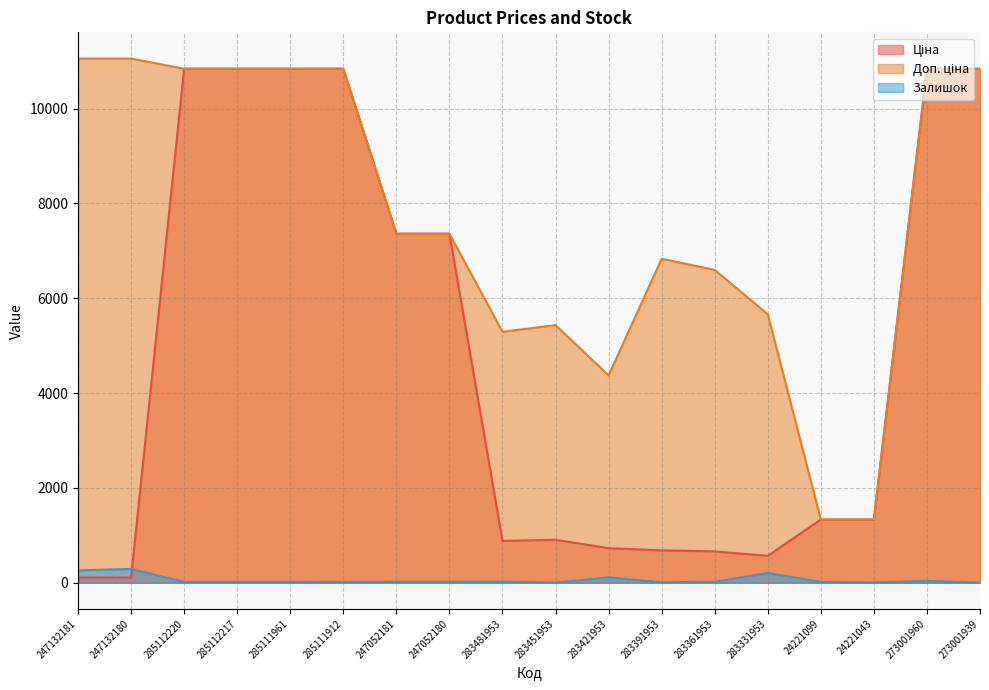

How many data points in Доп. ціна are less than 7360?

8